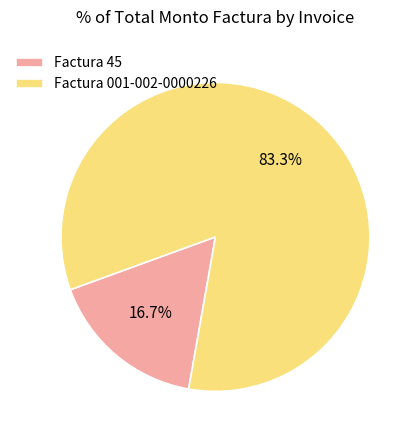

How many slices are in this pie chart?

2